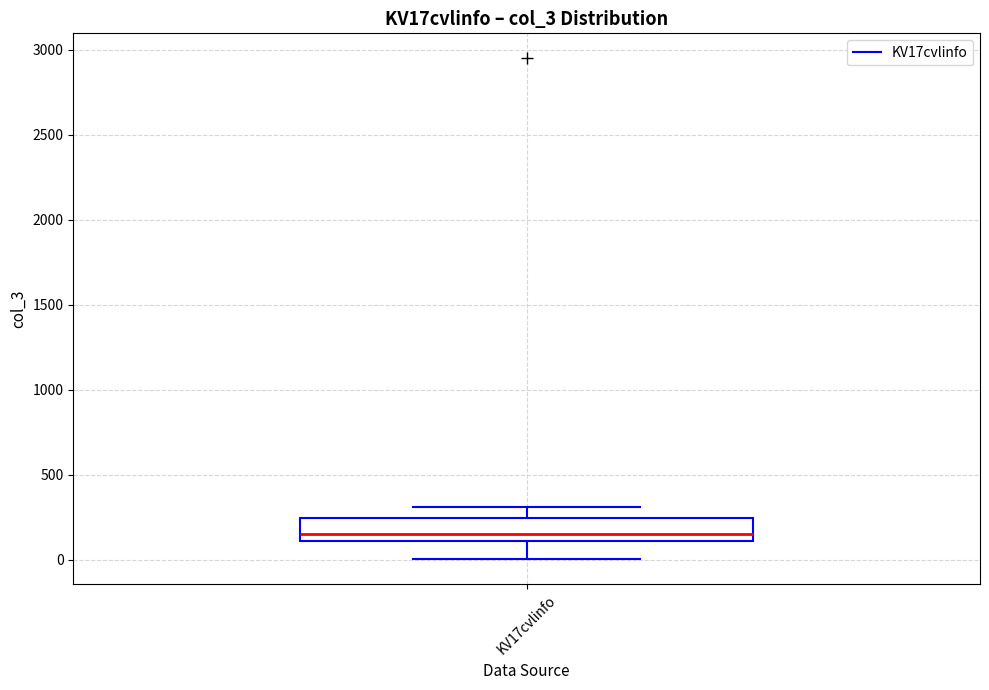

Read this box plot against the y-axis: the position of the median line, the range covered by the box, and the ends of both whiskers. The values are not printed on the chart, so give them approximately, as read against the axis.

median 150, box 100 to 250, whiskers 0 to 300